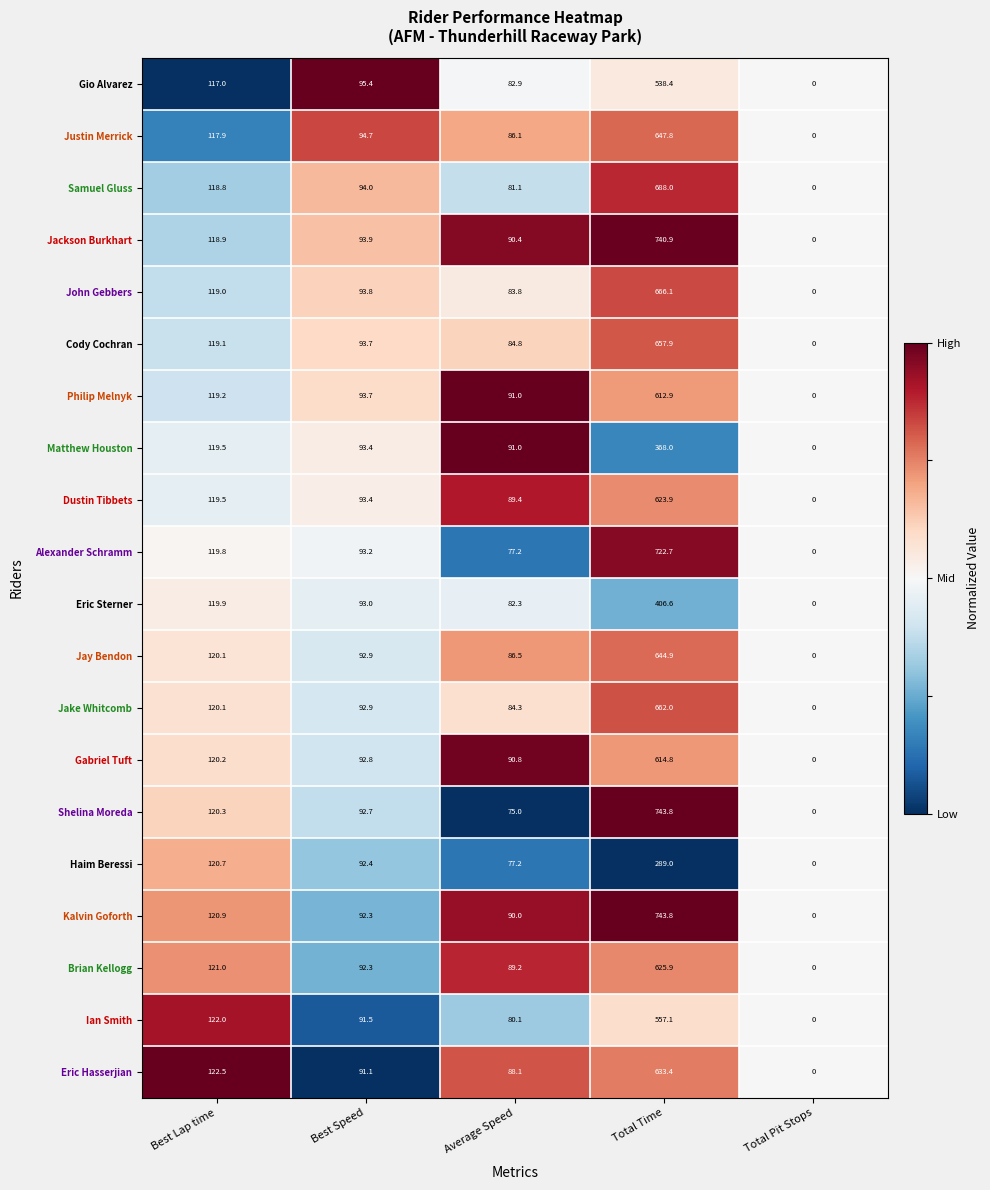

Which category has the highest value in the Gio Alvarez series?

Total Time